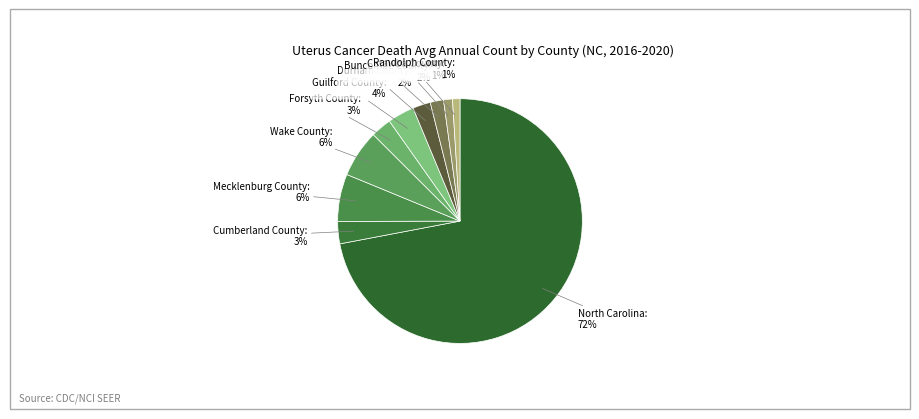

How many segments does this pie chart have?

10